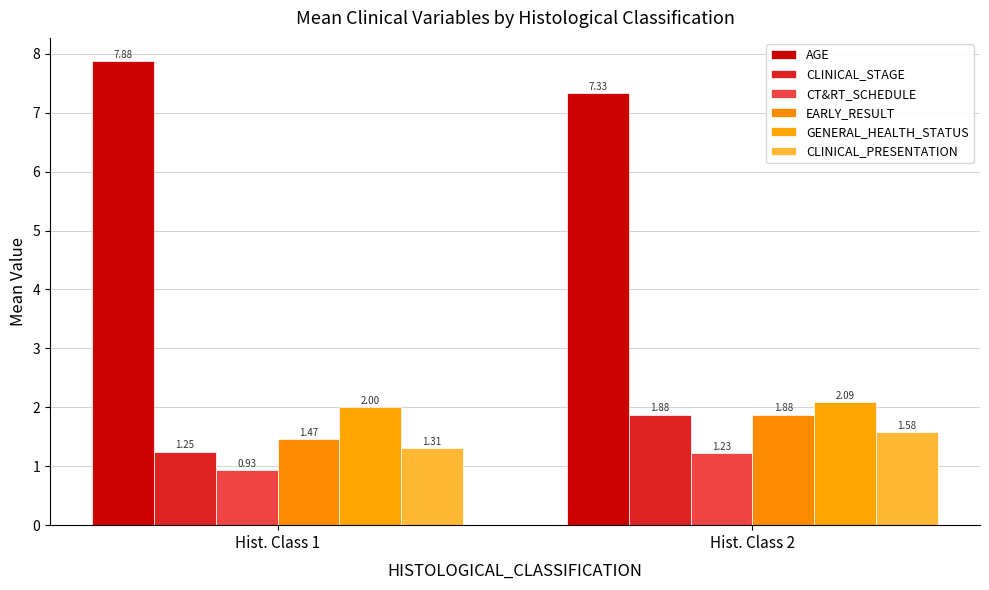

Reading left to right, transcribe all the data shown in this chart.

AGE: Hist. Class 1=7.9	Hist. Class 2=7.3
CLINICAL_STAGE: Hist. Class 1=1.2	Hist. Class 2=1.9
CT&RT_SCHEDULE: Hist. Class 1=0.9	Hist. Class 2=1.2
EARLY_RESULT: Hist. Class 1=1.5	Hist. Class 2=1.9
GENERAL_HEALTH_STATUS: Hist. Class 1=2.0	Hist. Class 2=2.1
CLINICAL_PRESENTATION: Hist. Class 1=1.3	Hist. Class 2=1.6